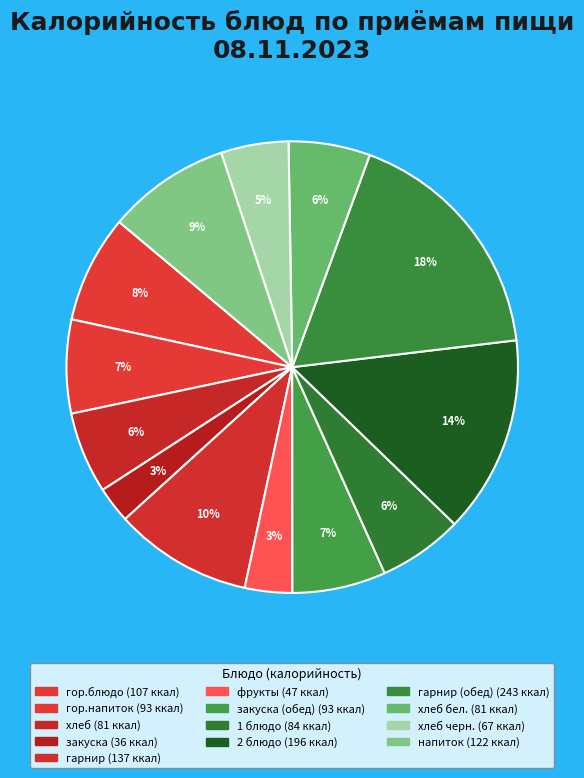

Count the number of slices in the pie.

13